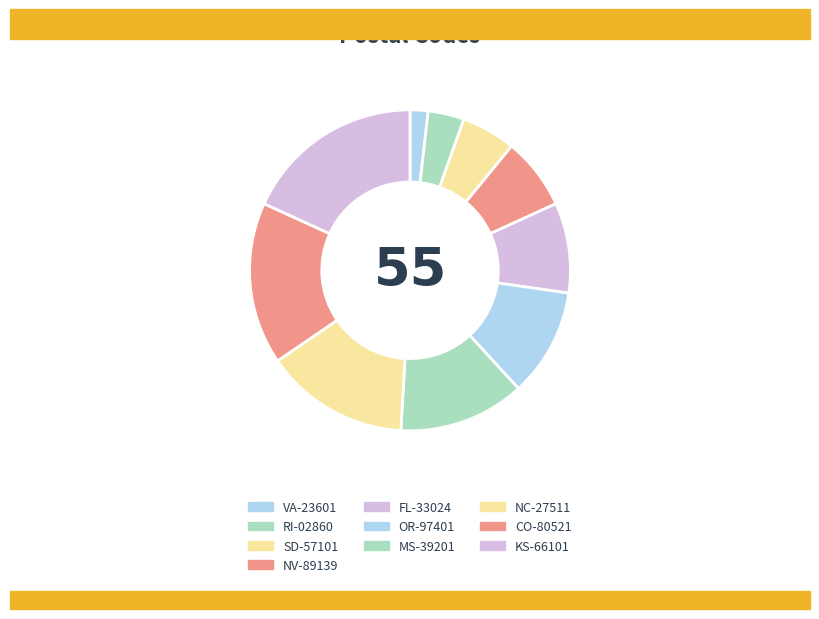

Count the number of slices in the pie.

10